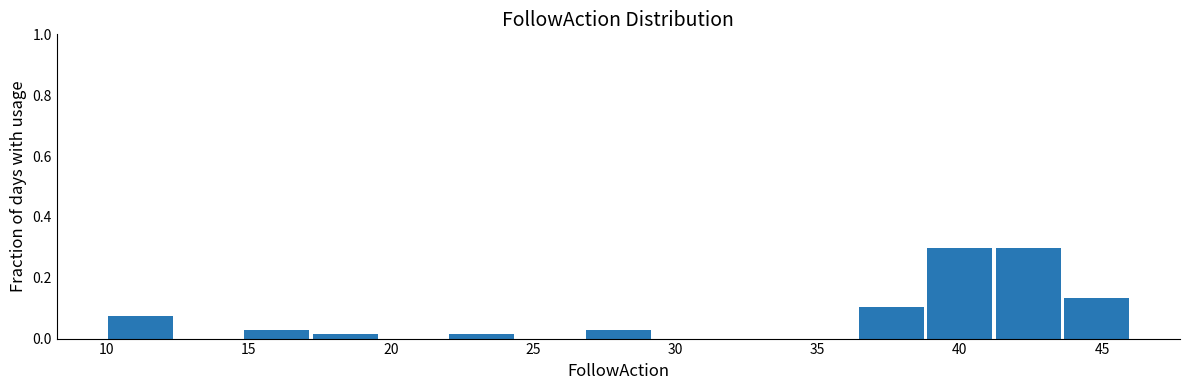

How tall is the bar that spans 41.2 to 43.6 on the x-axis? Neither the bar edges nor the heights are printed on the chart, so give them approximately, as read against the axes.

0.30